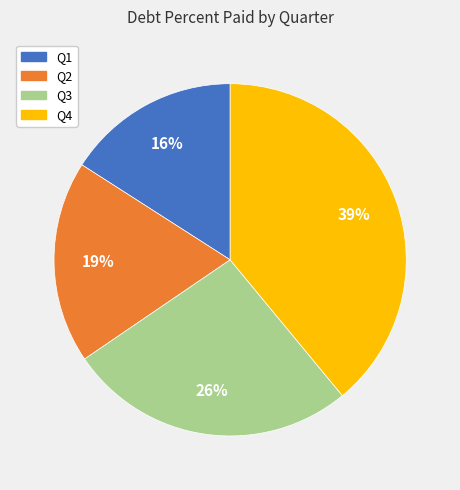

Does any single category account for the majority?

No